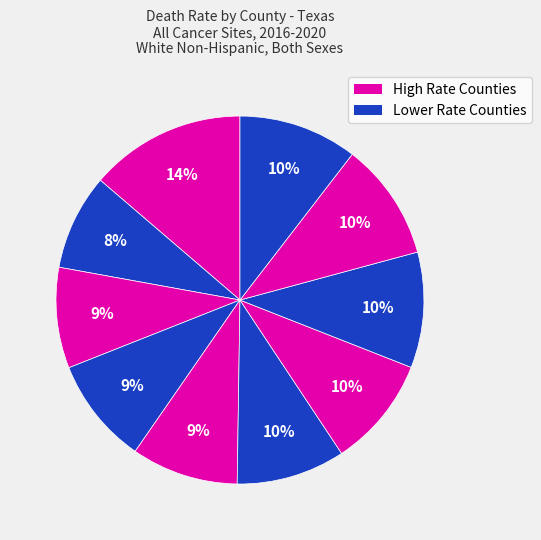

Count the number of slices in the pie.

10